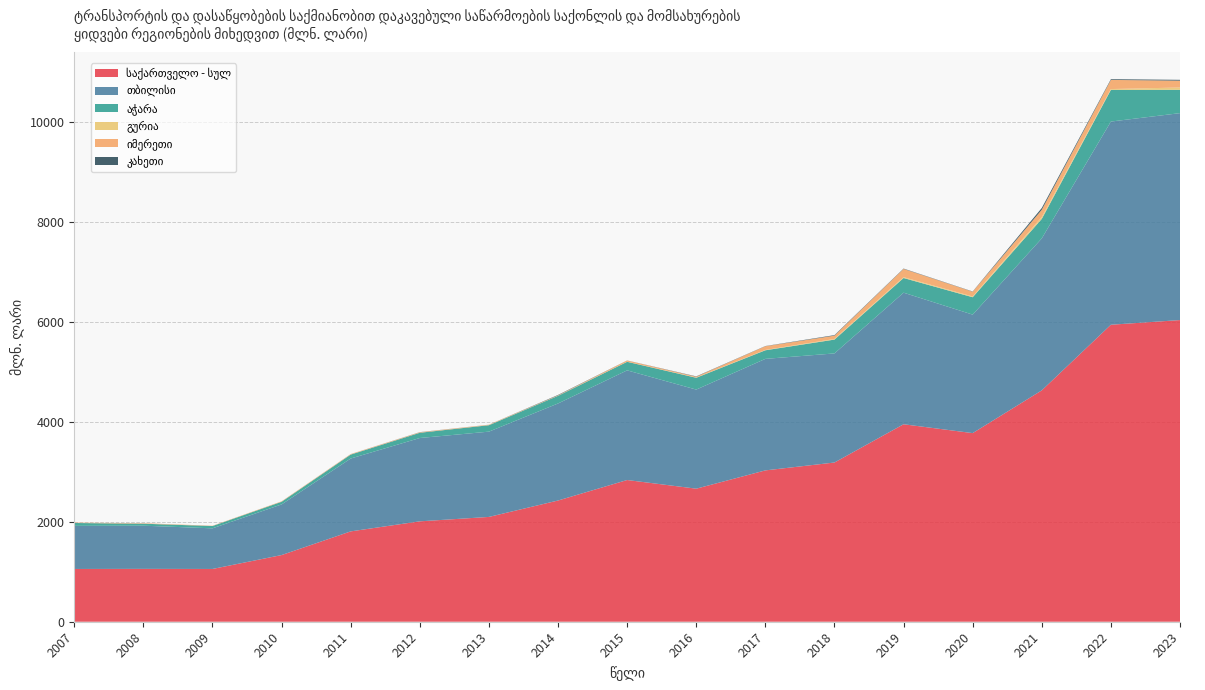

Reading right to left, list all the values displayed in this chart.

საქართველო - სულ: 6040.5	5946.8	4632.8	3776.8	3954.1	3188.1	3030.4	2664.2	2837.5	2427.2	2098.7	2010.4	1809.1	1334.9	1056.7	1058.6	1056.5
თბილისი: 4143.6	4068.6	3043.2	2372.7	2634.8	2184.5	2233.0	1984.2	2196.0	1943.3	1707.7	1668.5	1459.0	1014.2	813.6	864.6	863.1
აჭარა: 467.5	634.4	390.8	348.2	294.0	277.0	172.2	236.9	171.2	153.0	128.8	104.9	78.8	52.8	46.0	39.6	57.4
გურია: 45.6	16.4	36.5	15.0	16.6	12.5	6.6	4.4	2.3	2.7	2.4	0.5	0.1	0.3	0.1	0.2	0.2
იმერეთი: 137.3	183.1	145.8	95.5	165.7	66.5	74.3	16.9	24.0	6.5	7.5	9.7	9.5	8.4	5.3	9.3	7.0
კახეთი: 16.6	14.4	35.8	4.5	6.6	10.1	3.8	6.3	1.4	8.3	0.6	2.5	0.7	0.3	0.1	0.4	0.2